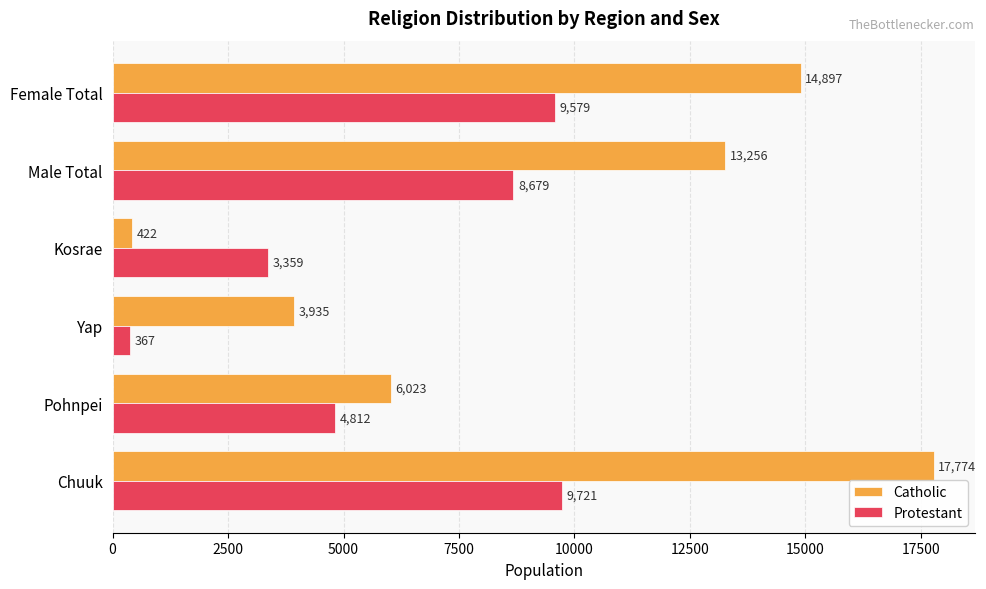

What is the difference between the highest and lowest values at Yap?

3568